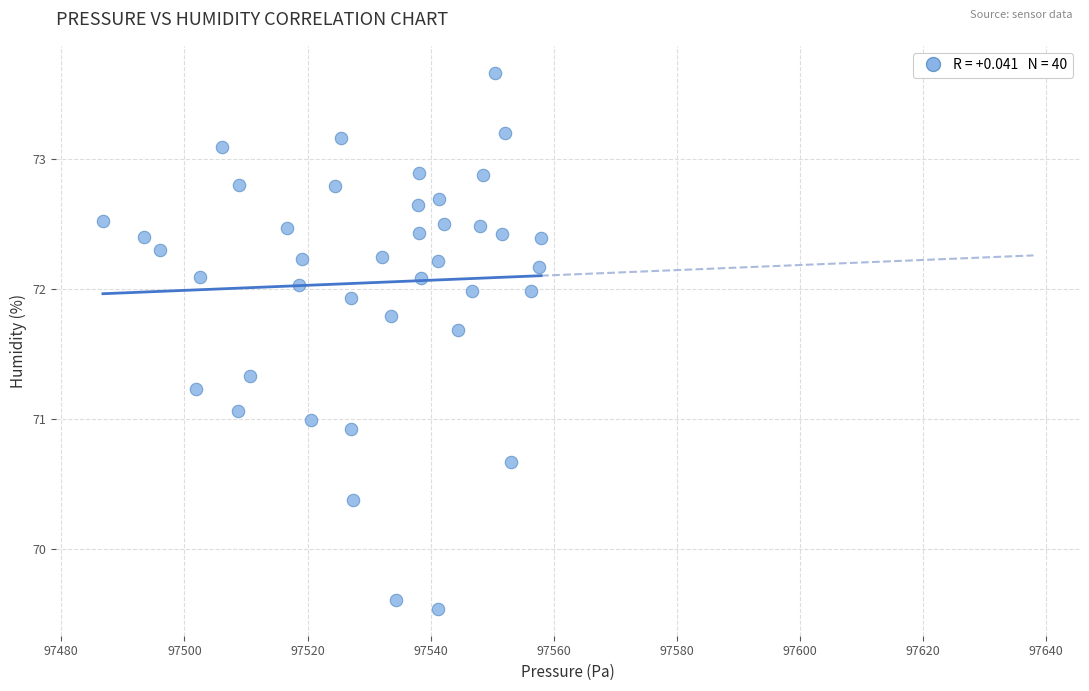

What is the range of Y values (max minus min)?

4.1